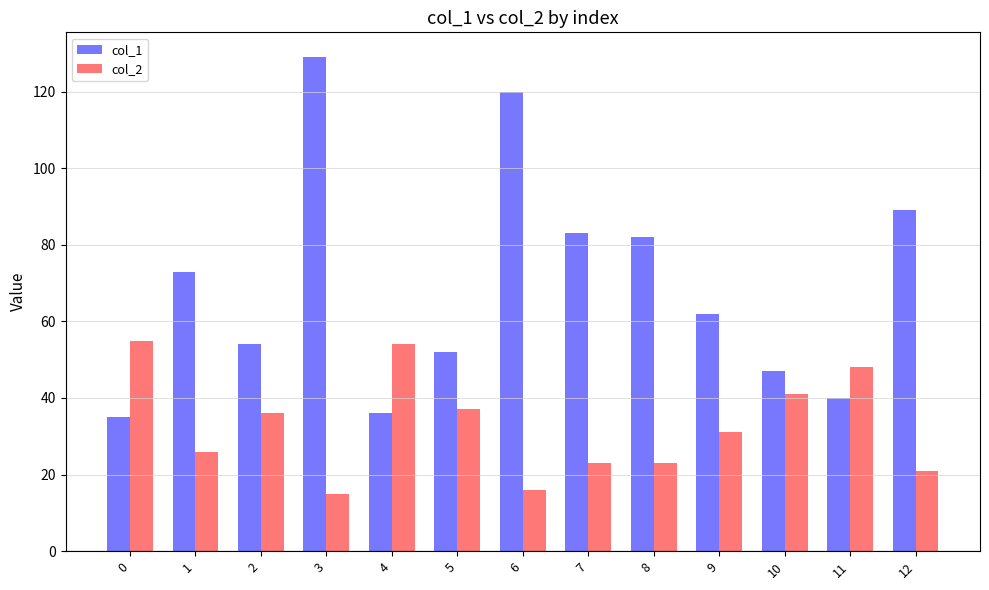

What is the sum of the col_1 values at 7 and 3?

212